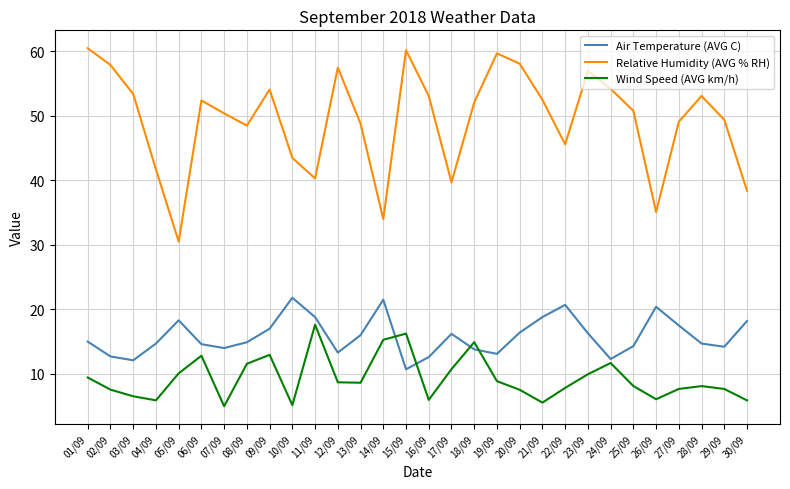

True or false: Air Temperature (AVG C) has a value of 14.3 at 25/09.

True